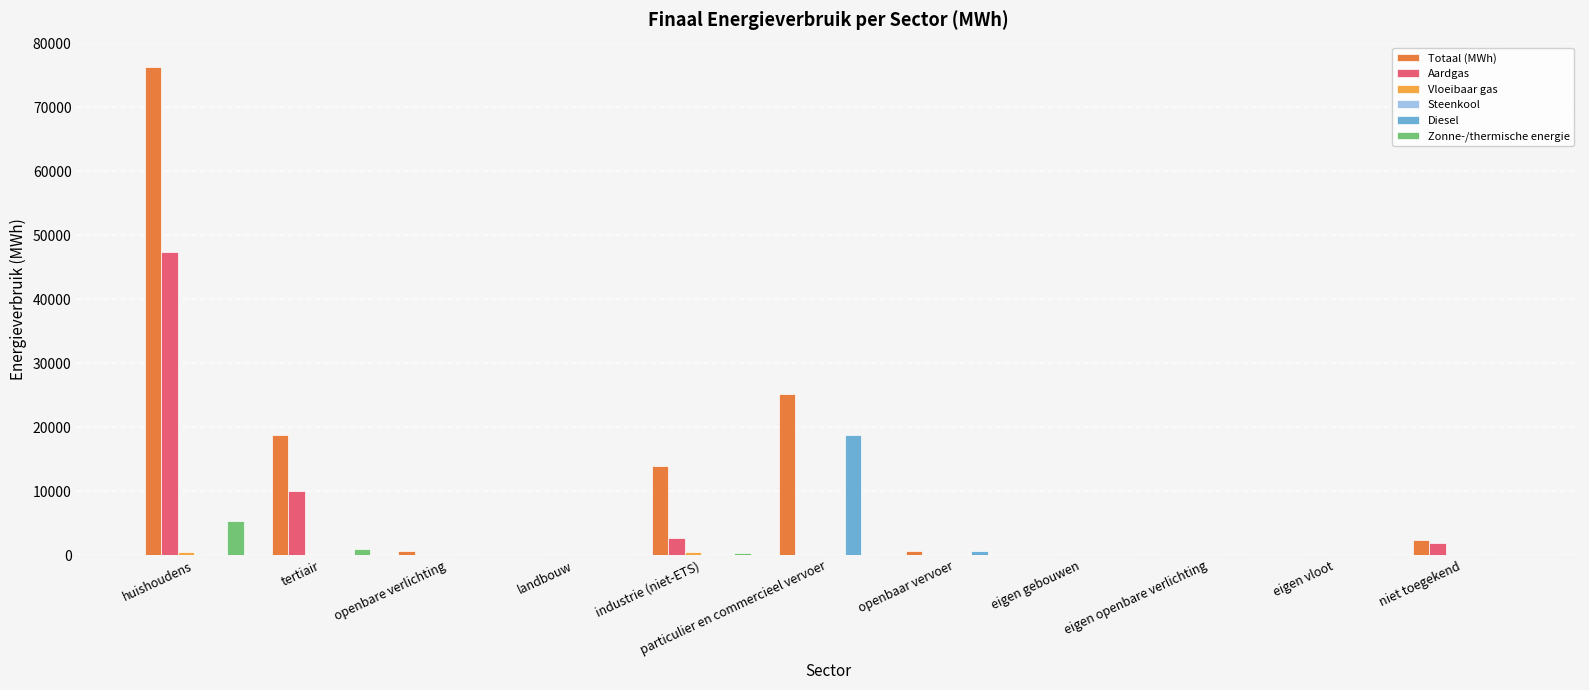

Where is Aardgas nearest to the value 23704?

tertiair